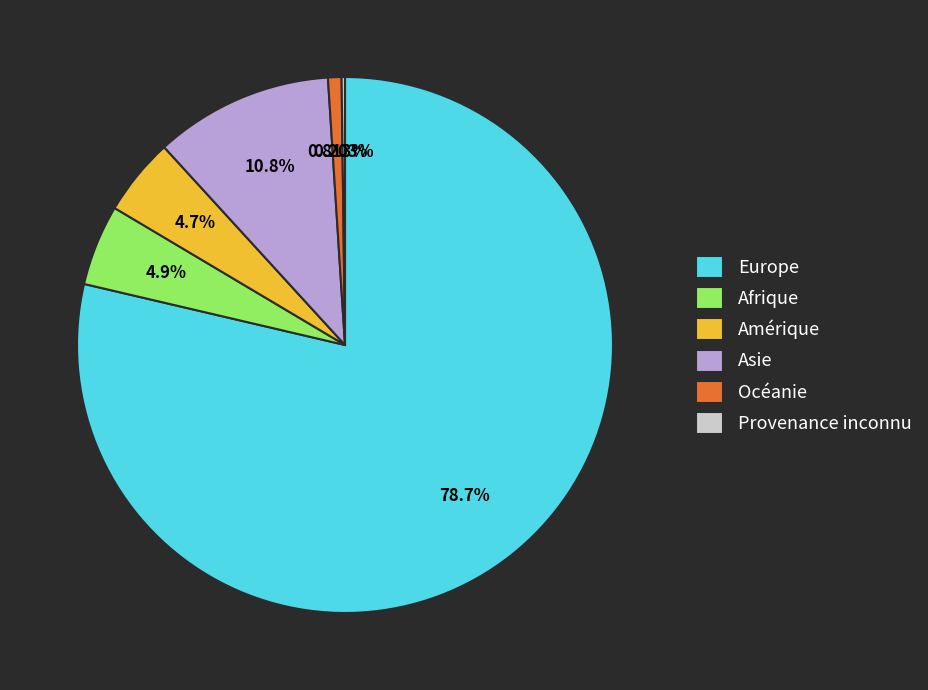

What percentage is the Amérique slice, to the nearest percent?

5%